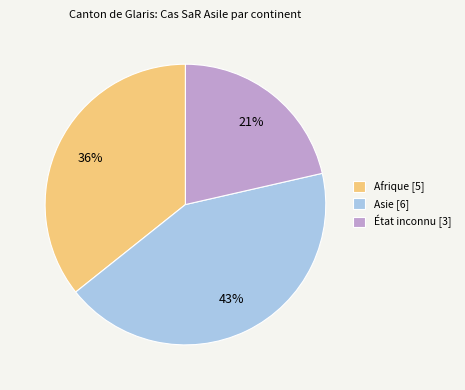

Which slice is the largest?

Asie [6]